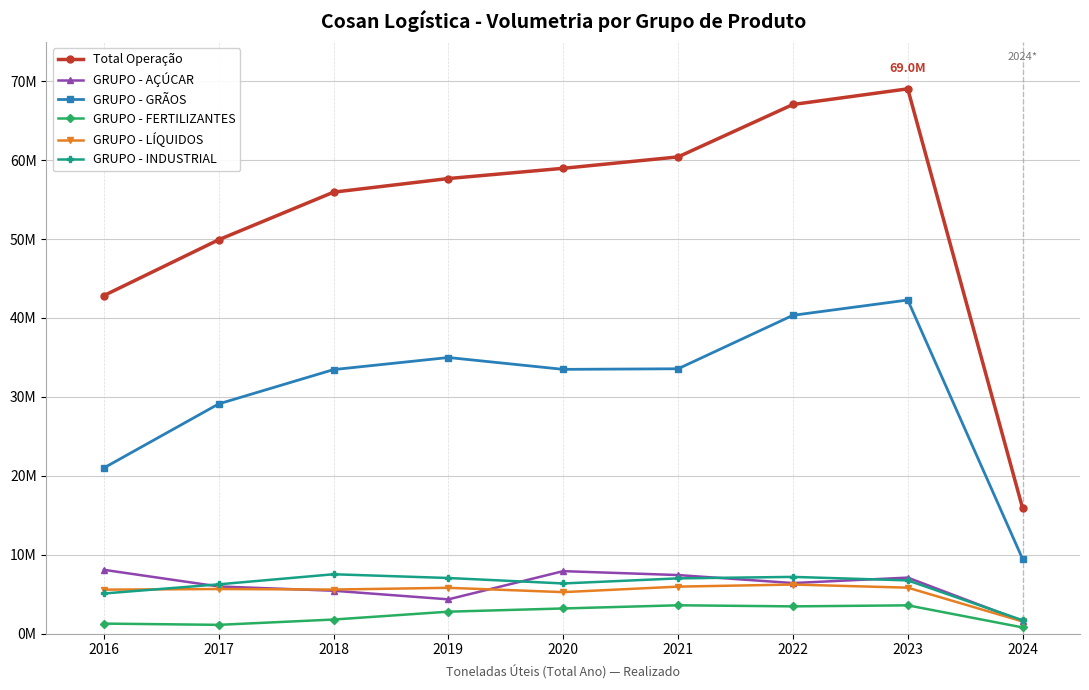

What are all the series names shown in the legend?

Total Operação, GRUPO - AÇÚCAR, GRUPO - GRÃOS, GRUPO - FERTILIZANTES, GRUPO - LÍQUIDOS, GRUPO - INDUSTRIAL